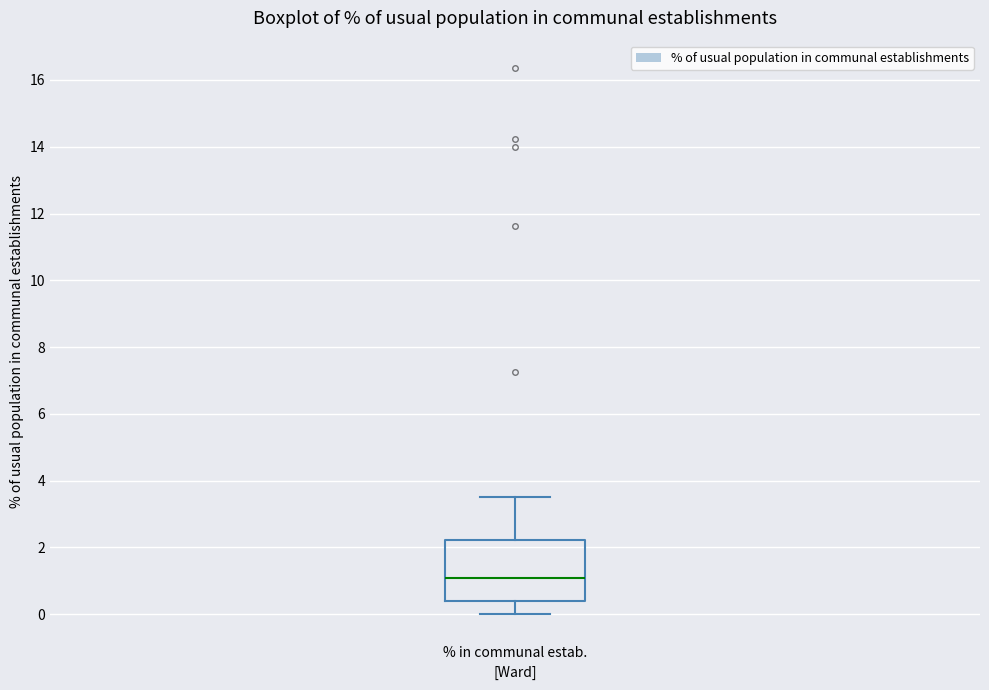

Transcribe this box plot: give where the median line is, the range the box spans, and where the two whiskers end, as read against the y-axis. The values are not printed on the chart, so give them approximately, as read against the axis.

median 1.0, box 0.4 to 2.2, whiskers 0.0 to 3.6